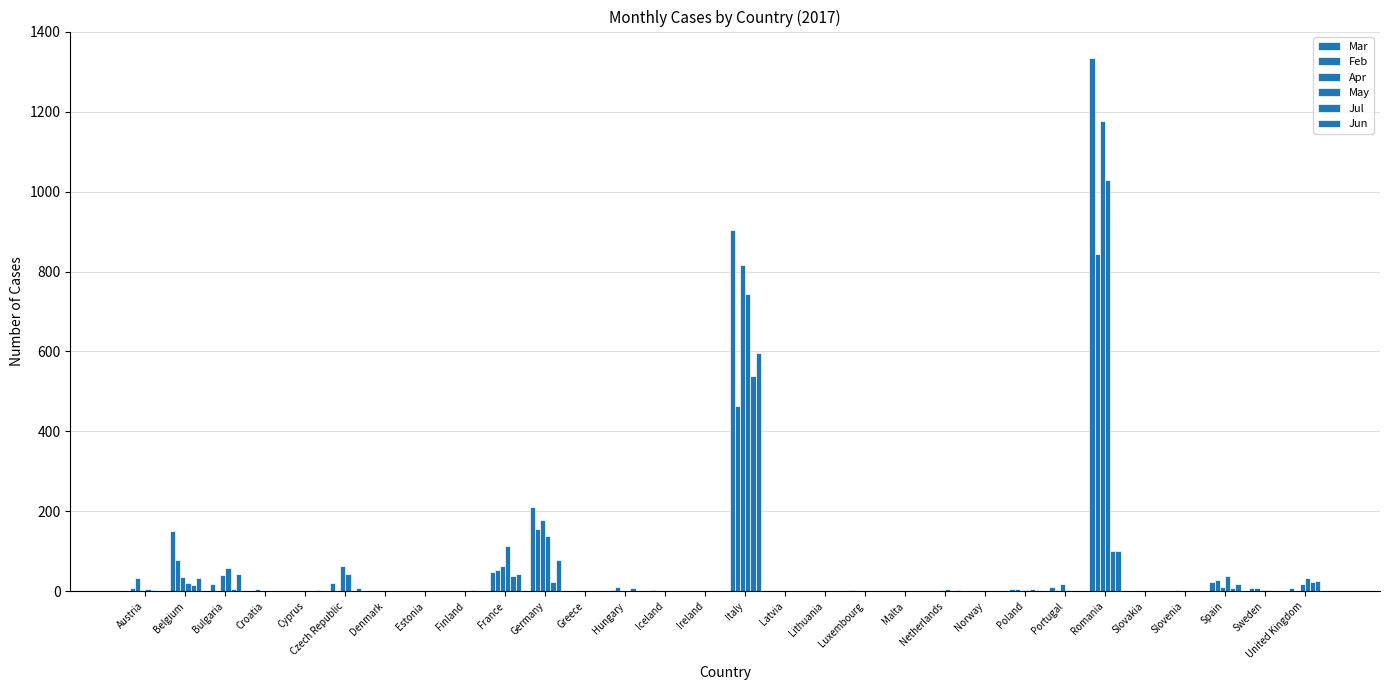

At how many categories does at least one series exceed 594?

2